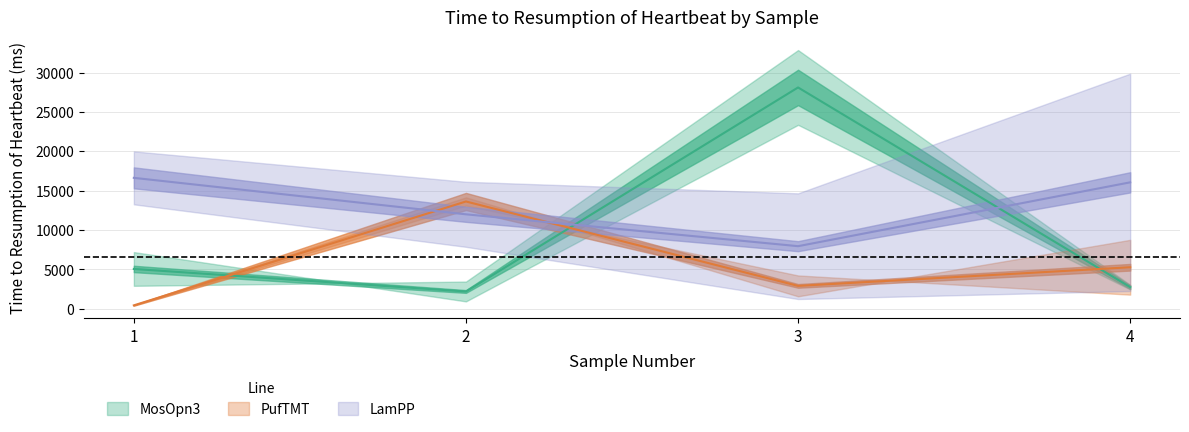

At which category is the sum across all series the highest?

3